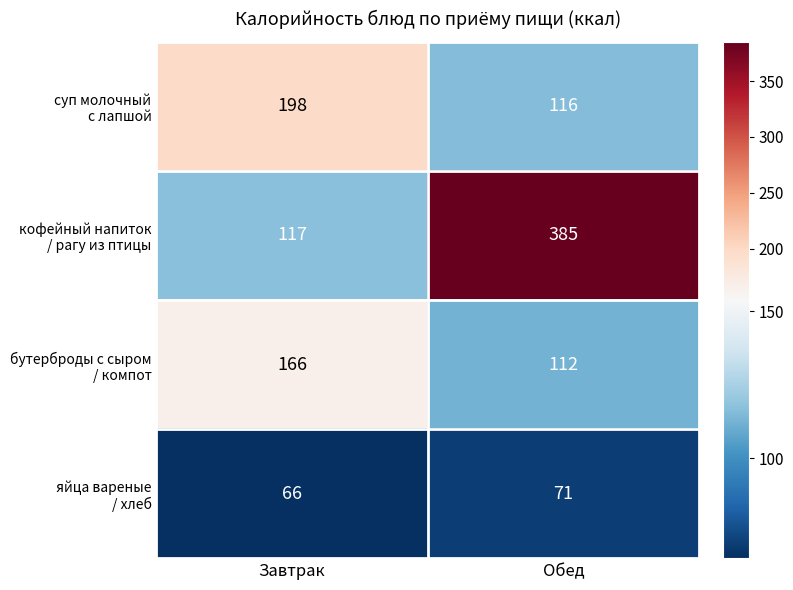

What is the smallest value displayed?

66